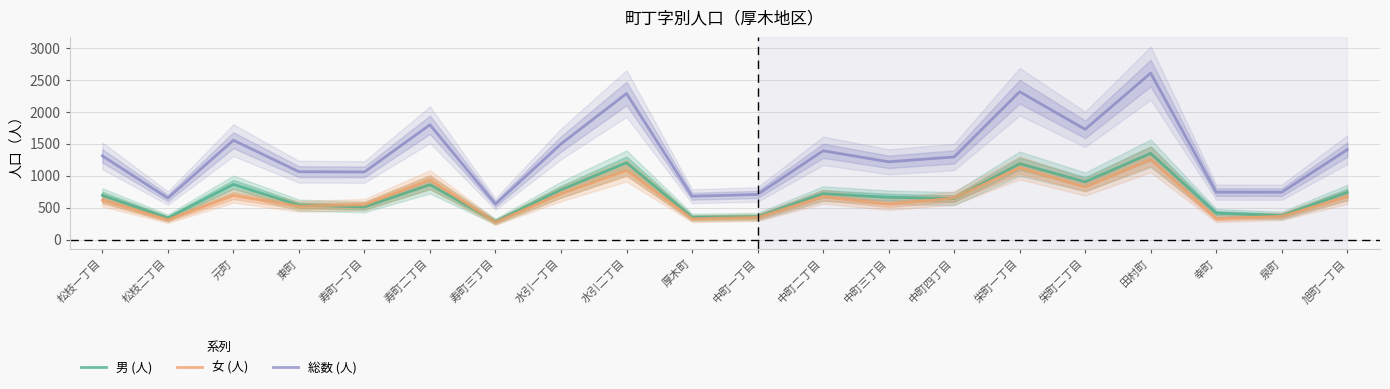

What is the spread (max minus min) of values at 幸町?

415